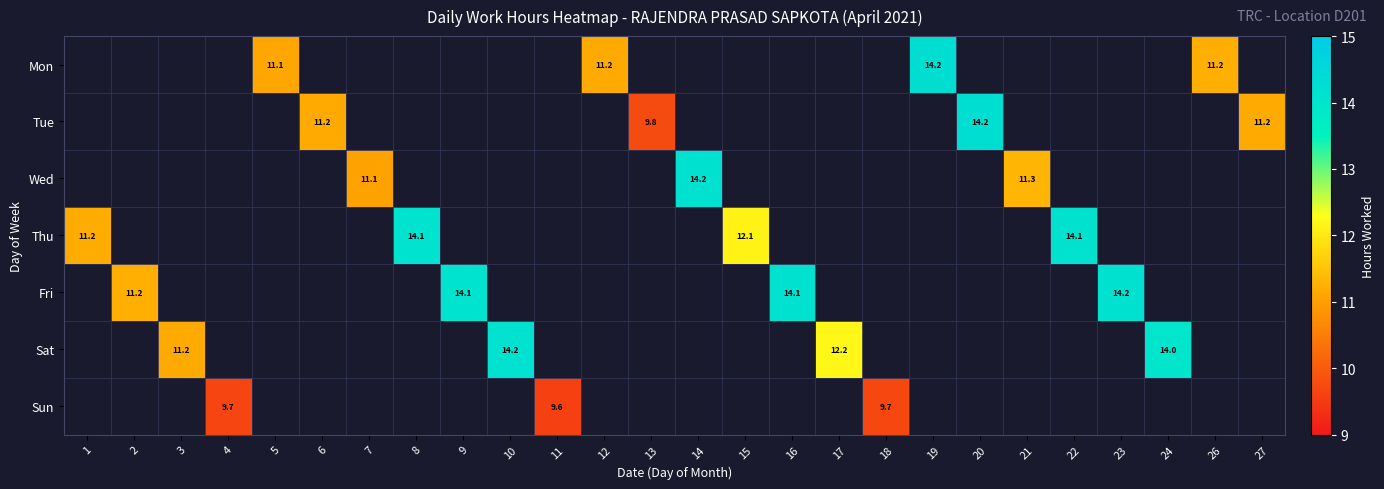

What is the maximum value shown in the chart?

14.2